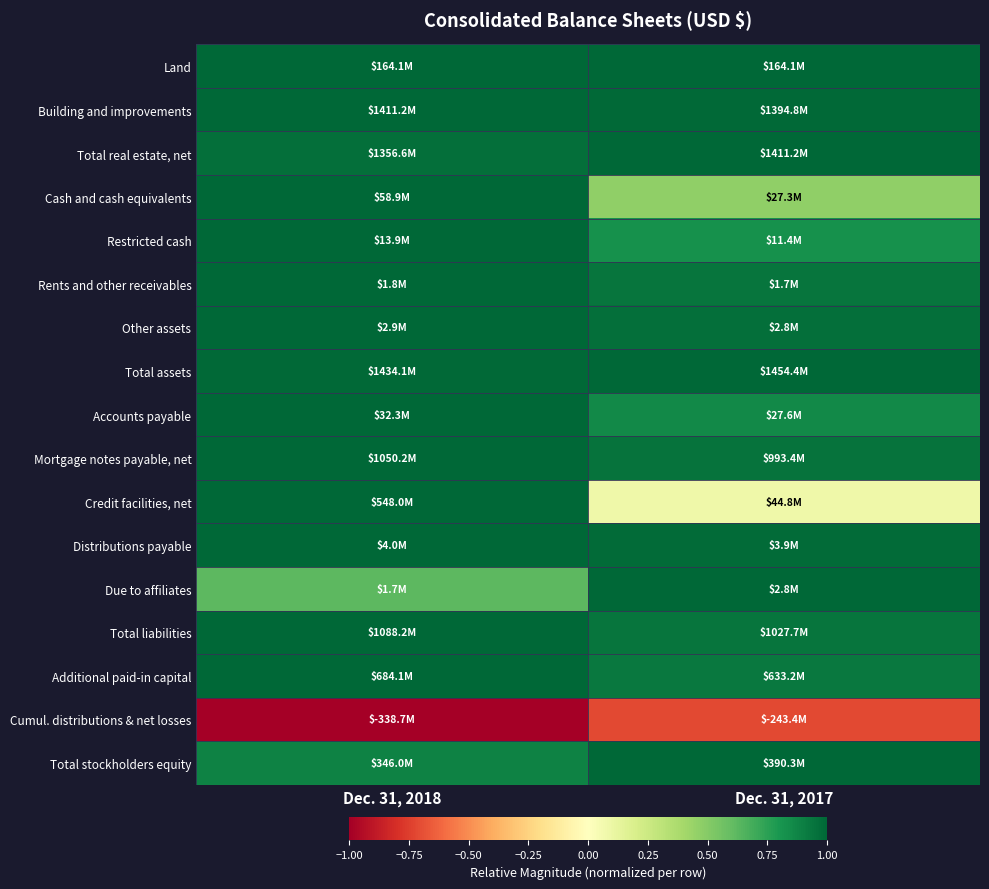

Which series changed the most between Dec. 31, 2018 and Dec. 31, 2017?

Credit facilities, net